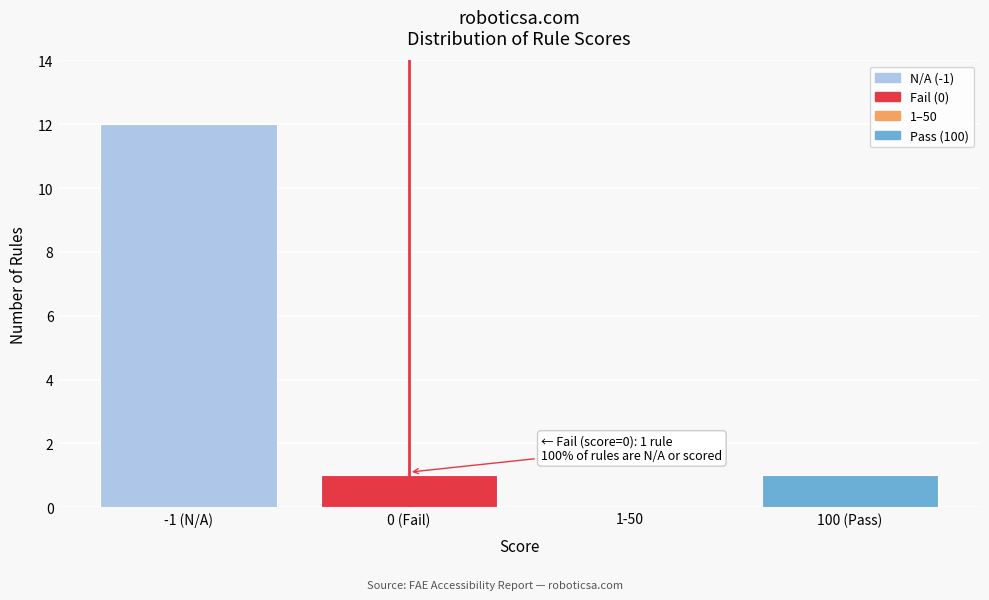

Reading right to left, extract all data points from this chart.

100 (Pass)=1	1-50=0	0 (Fail)=1	-1 (N/A)=12